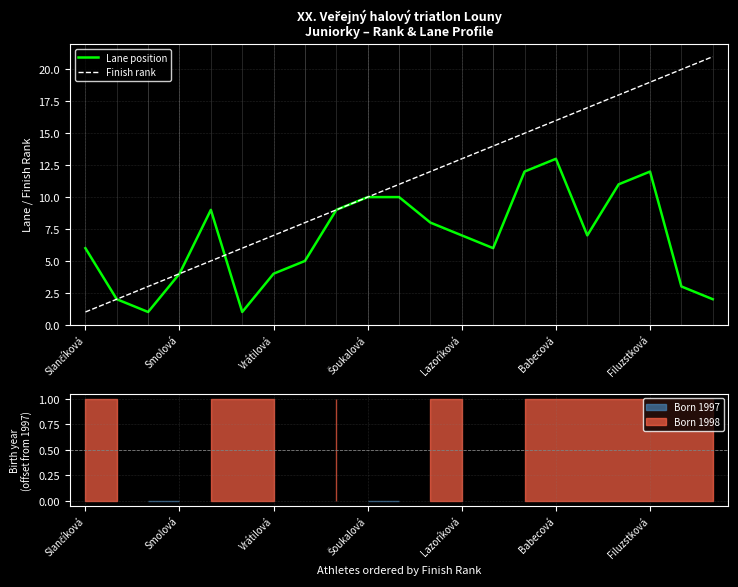

What is the highest value of the Finish rank series?

21